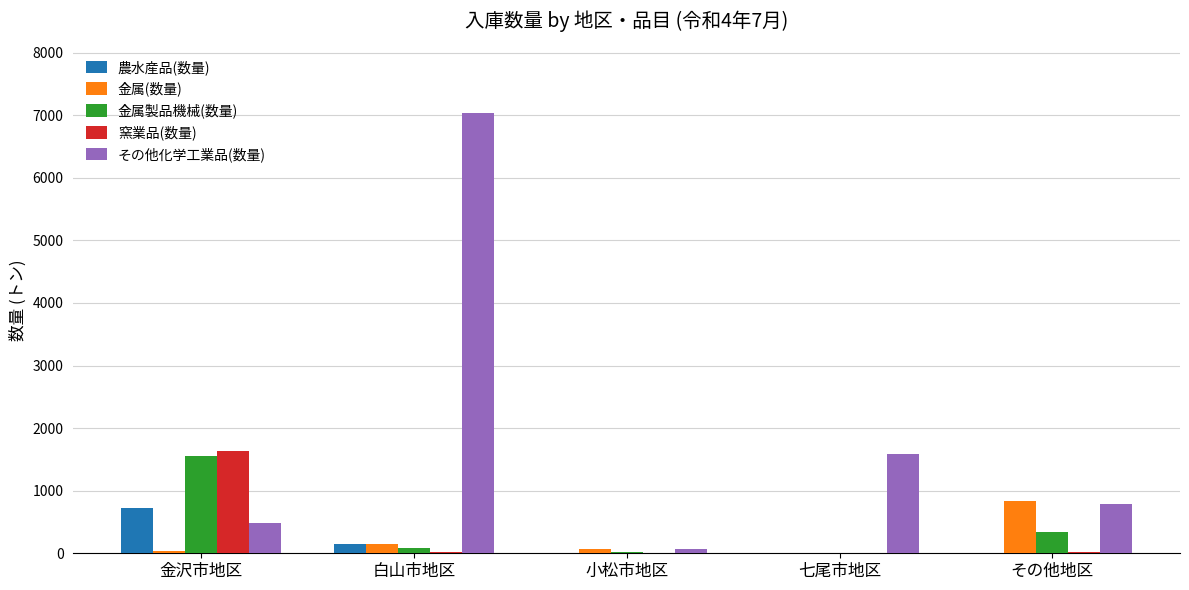

The value of 農水産品(数量) at その他地区 is 249.6. True or false?

False